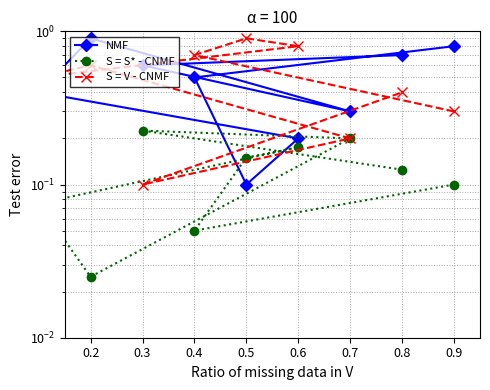

How many lines are shown in the chart?

3